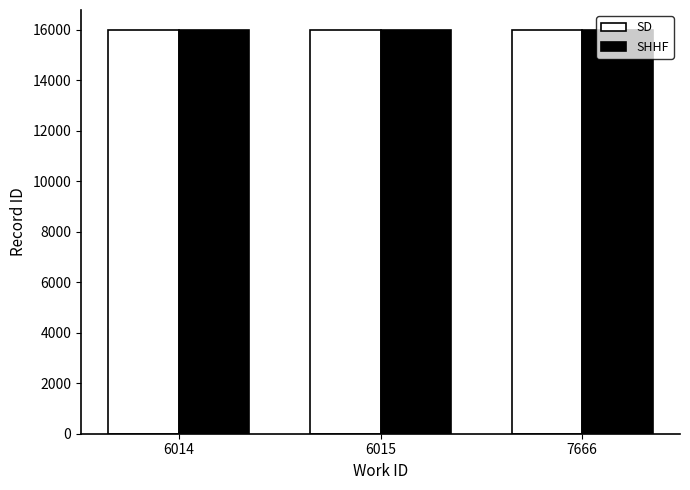

What is the lowest value of the SD series?

15978